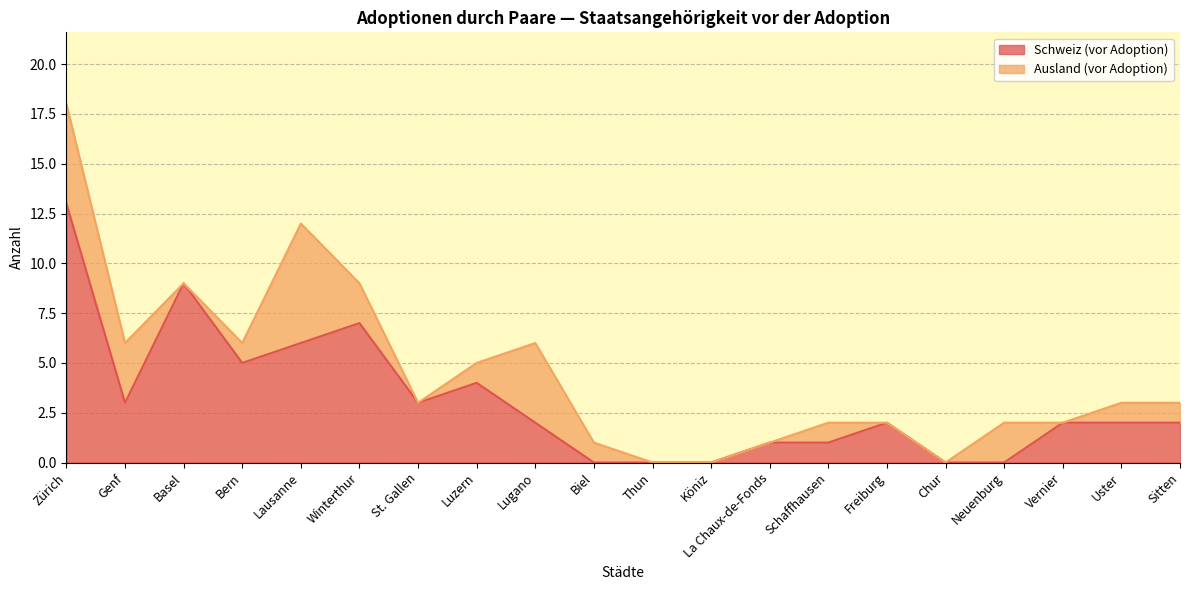

Count the number of values greater than 2.

8